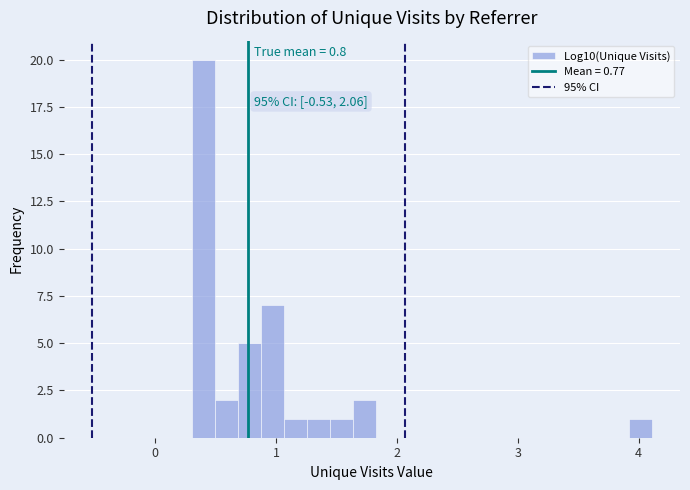

Read against the x-axis, roughly where is the centre of the tallest bar?

0.4